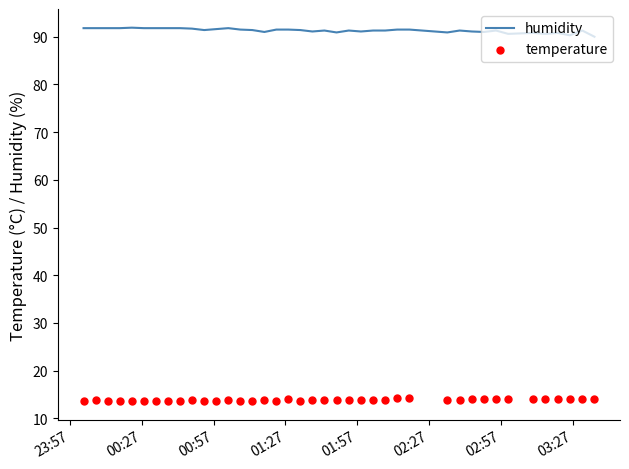

What are all the series names shown in the legend?

humidity, temperature